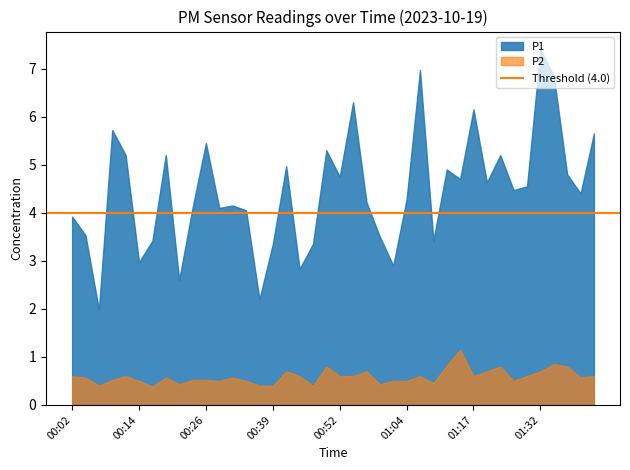

How many interior local peaks does the P2 series have?

10